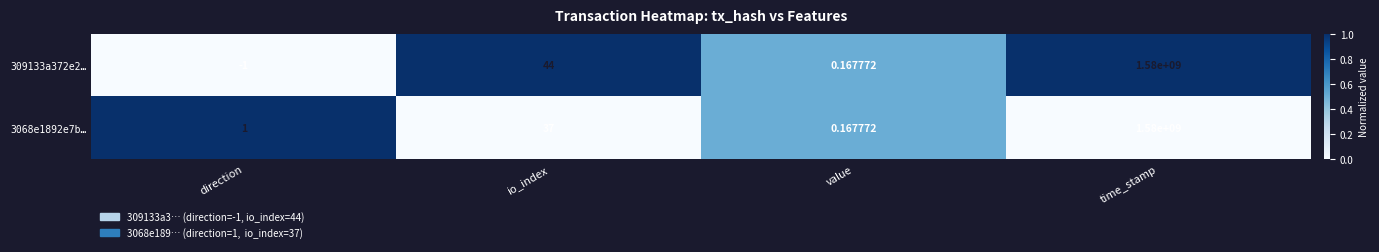

List the labels in order of 3068e1892e7b… value, largest first.

time_stamp, io_index, direction, value